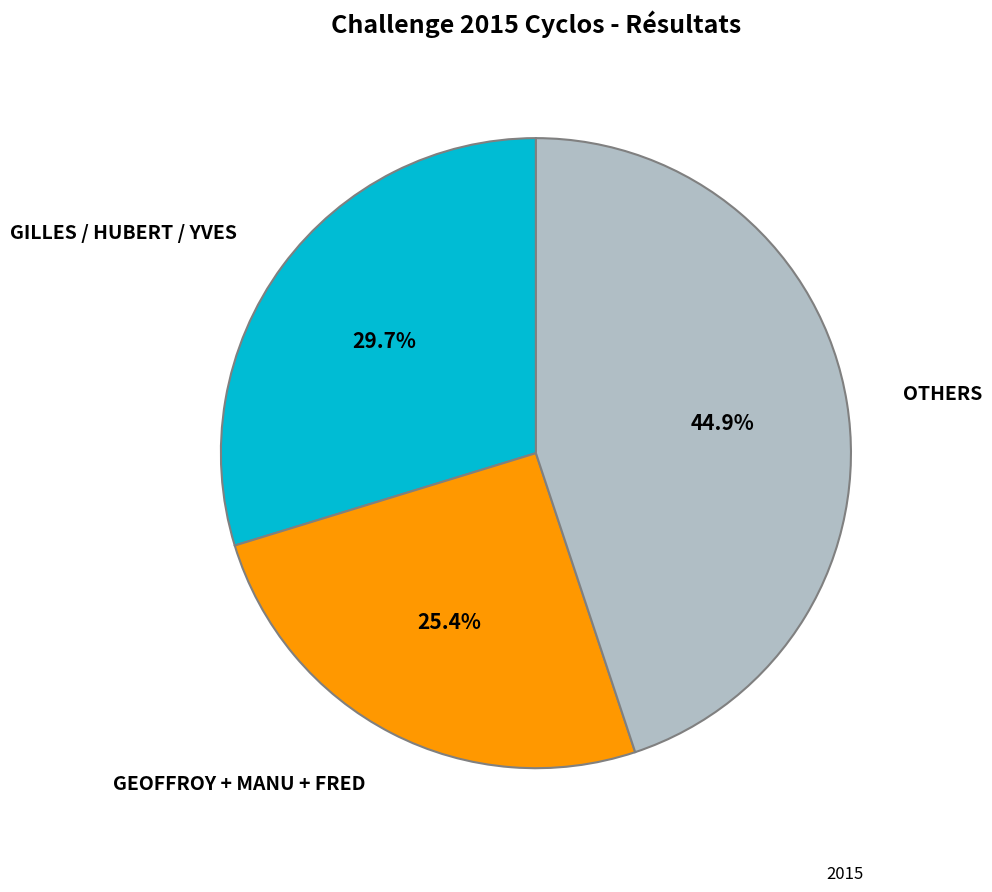

Rank the categories by value from highest to lowest.

OTHERS, GILLES / HUBERT / YVES, GEOFFROY + MANU + FRED